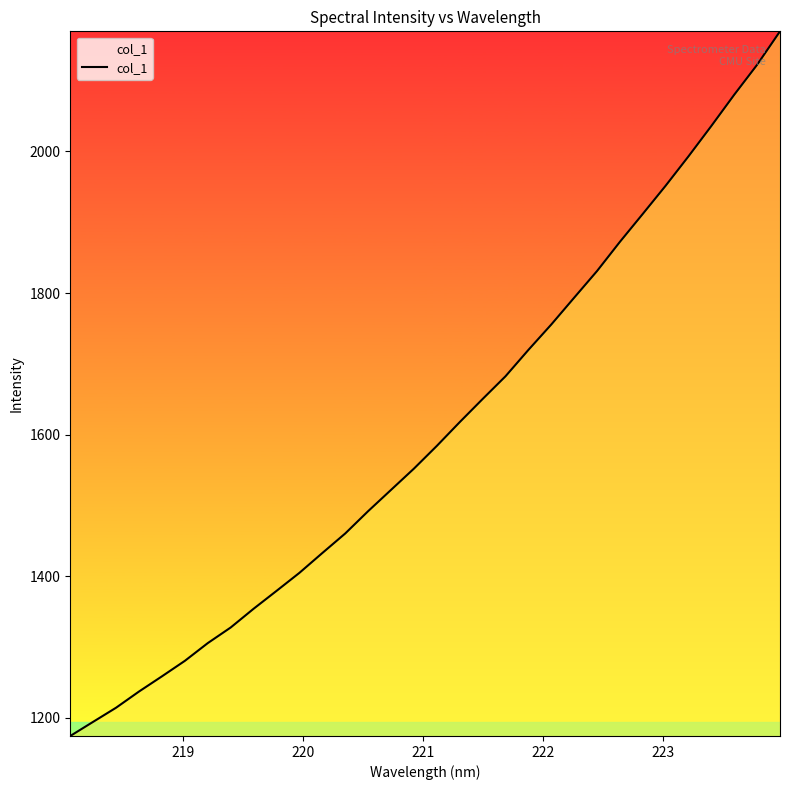

What is the minimum value shown in the chart?

1174.6